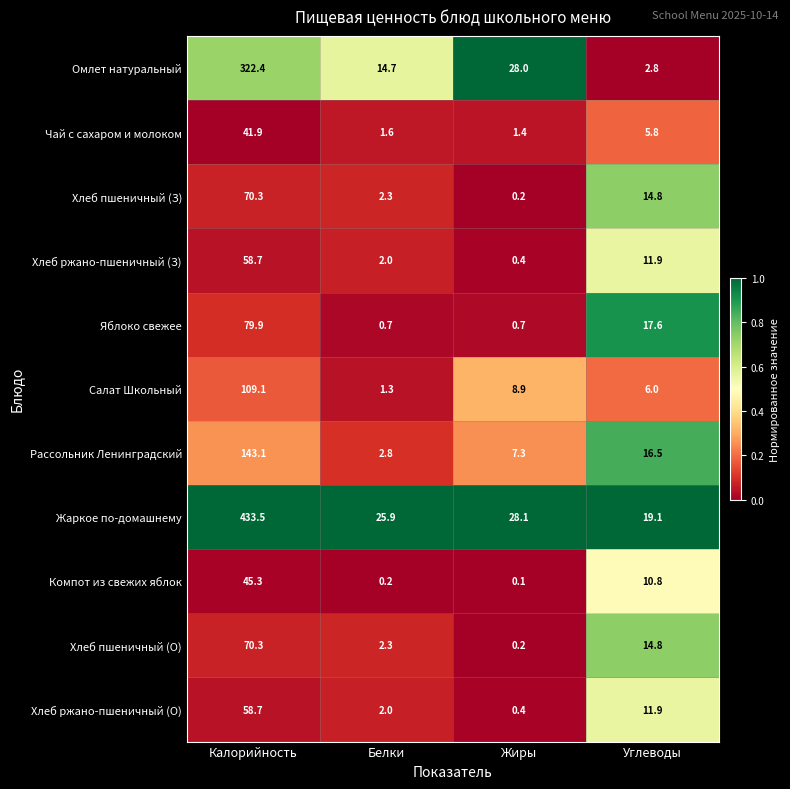

What is the total value across all series at Жиры?

75.7